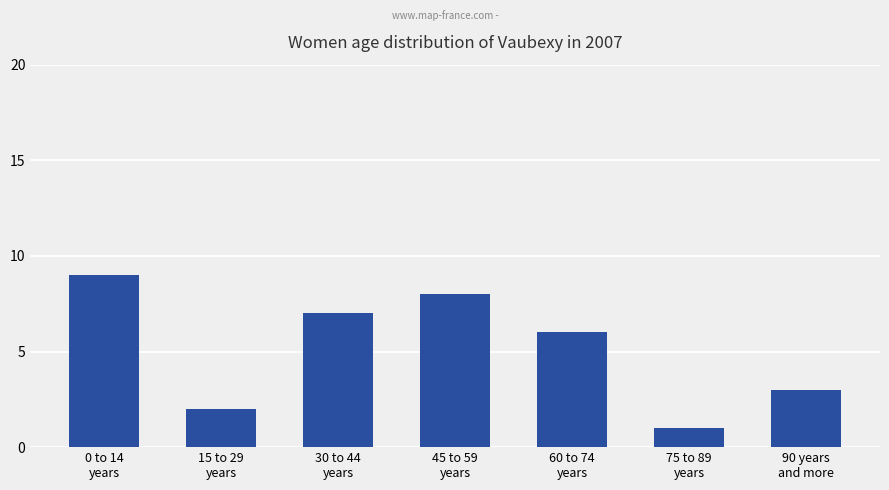

What is the sum of the values at 60 to 74
years and 75 to 89
years?

7